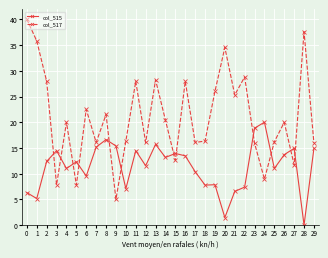

True or false: col_517 has a value of 61.4 at 0.

False